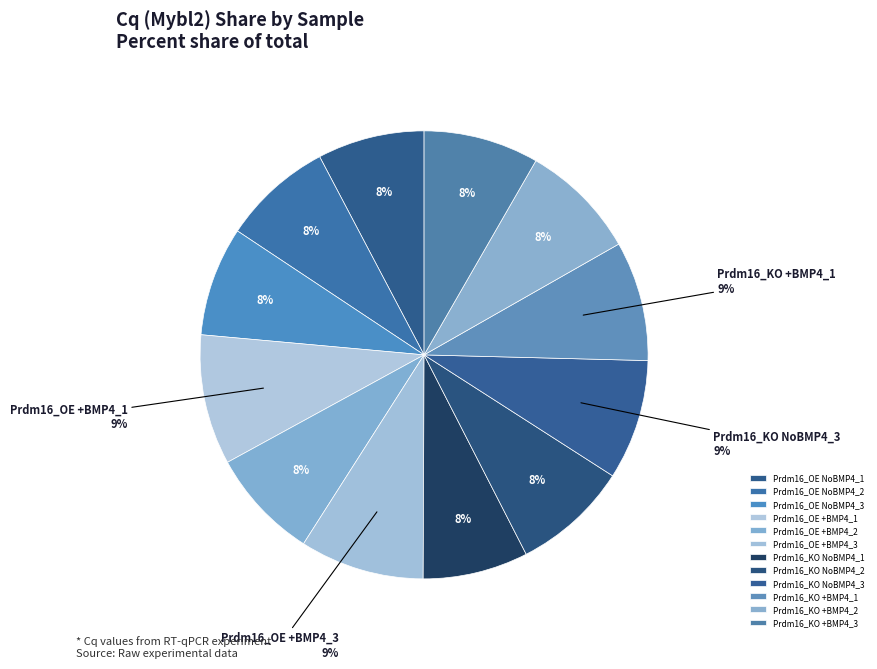

Does Prdm16_OE +BMP4_3 account for over 50% of the chart?

No